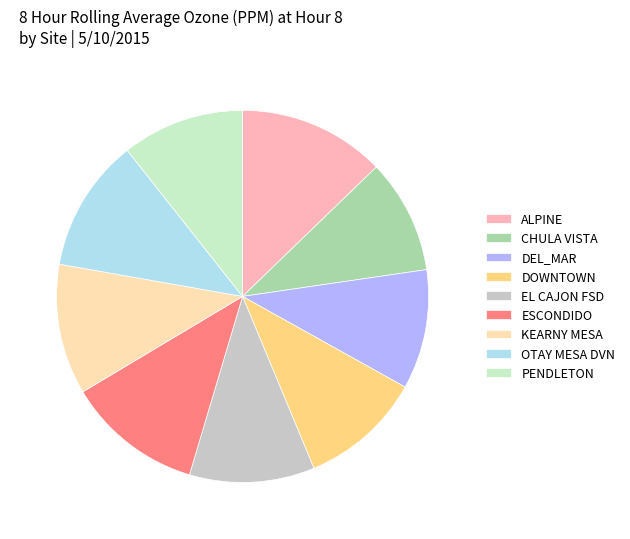

The EL CAJON FSD slice represents 5% of the pie. True or false?

False